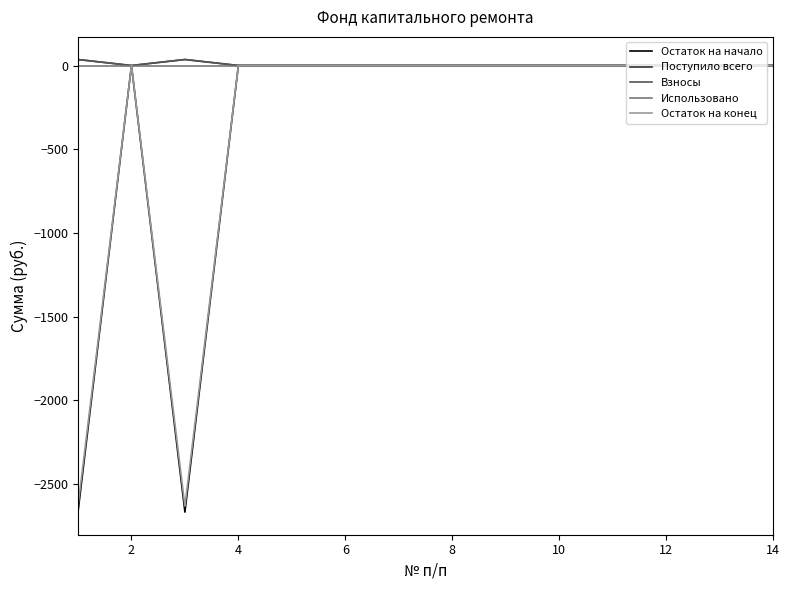

Is this an area chart (filled region under the line)?

No